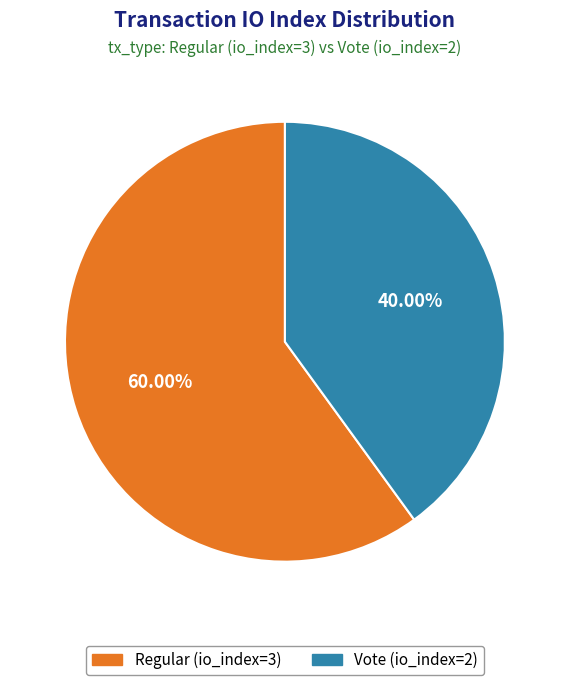

Count the number of slices in the pie.

2